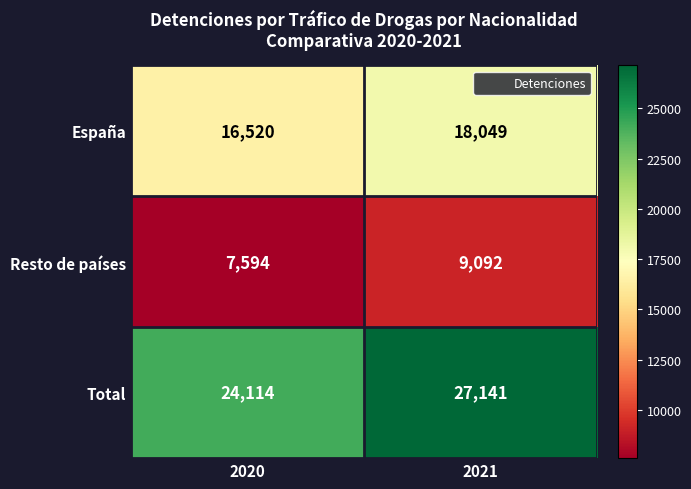

What is the sum of all Resto de países values?

16686